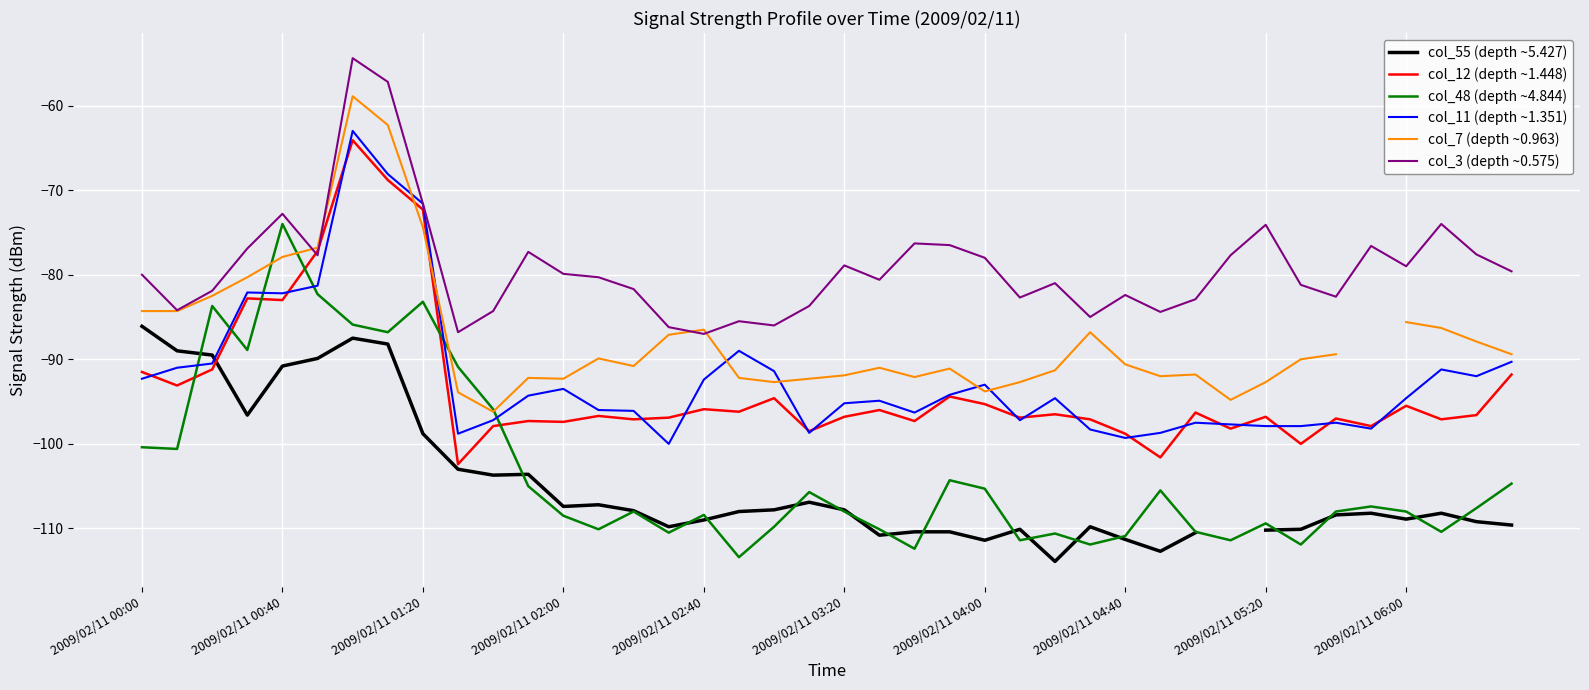

True or false: col_7 (depth ~0.963) has more than 1 interior local peaks.

True